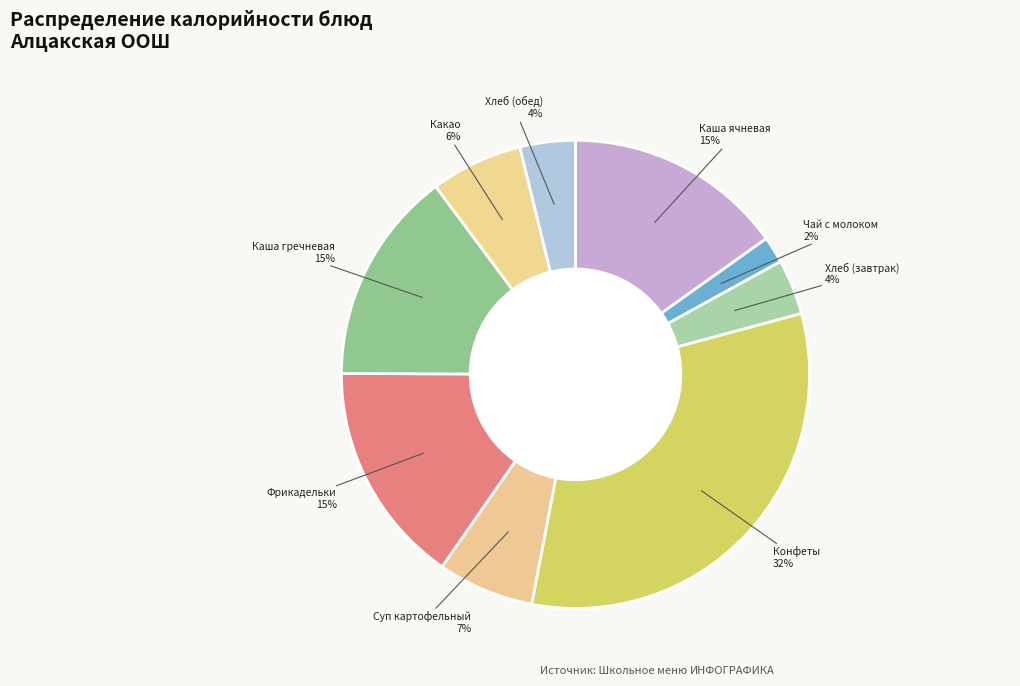

Is there a majority slice in this chart?

No